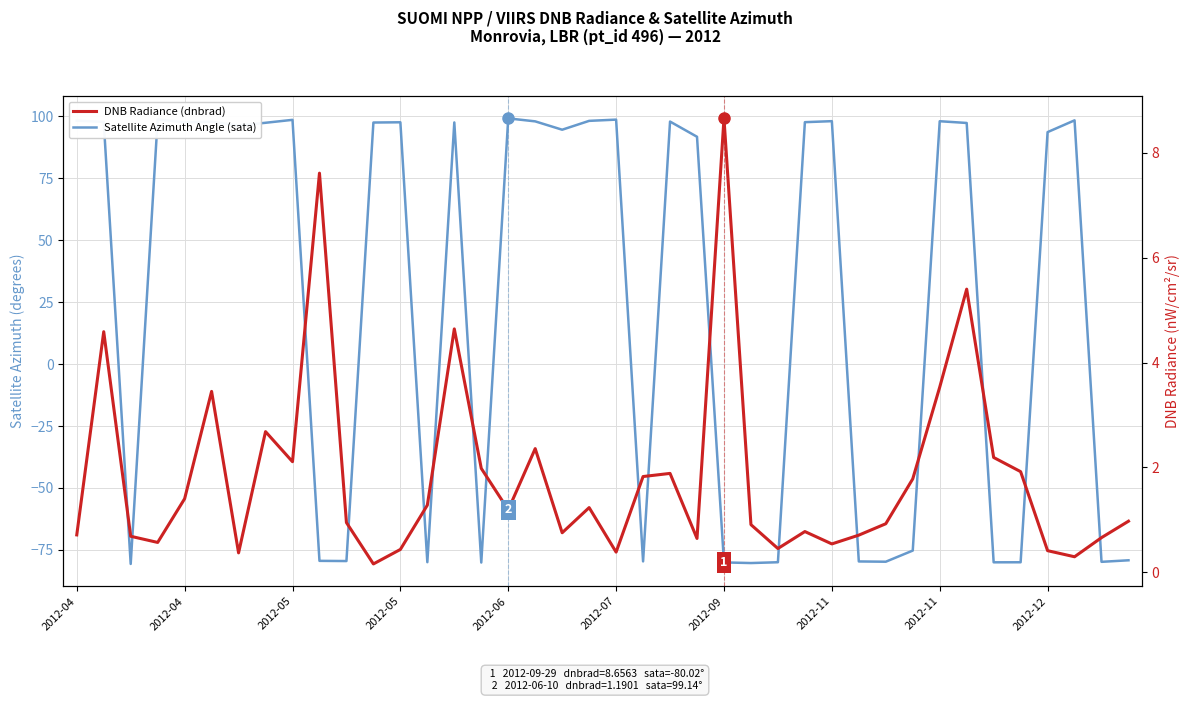

What is the difference between the DNB Radiance (dnbrad) values at 2012-07 and 25?

2.5